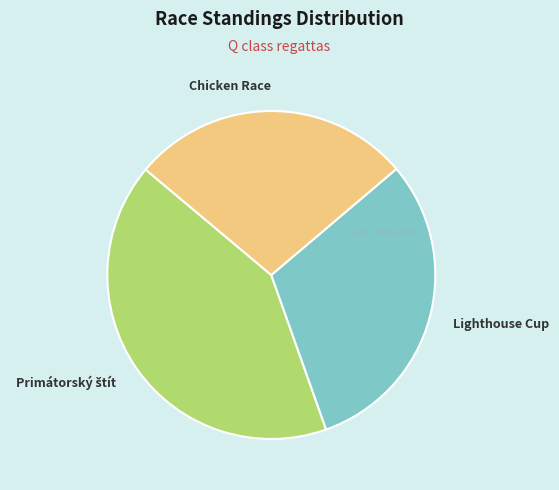

Does Lighthouse Cup represent more than half of the total?

No